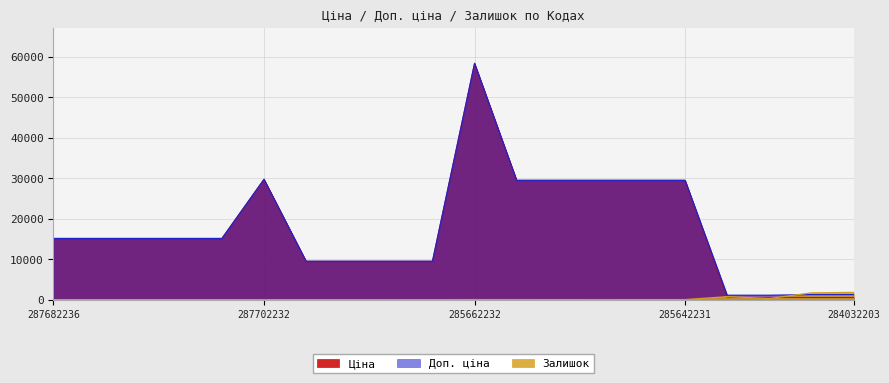

Count the number of data series in this chart.

3